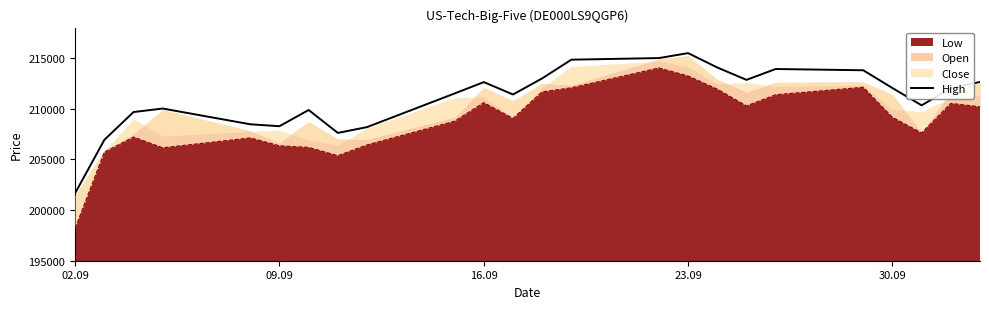

What position from the left is 09.09?

6